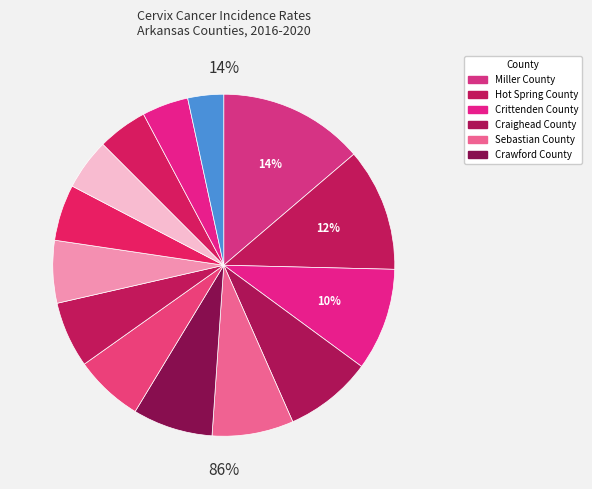

Is Jefferson County the majority of the pie?

No